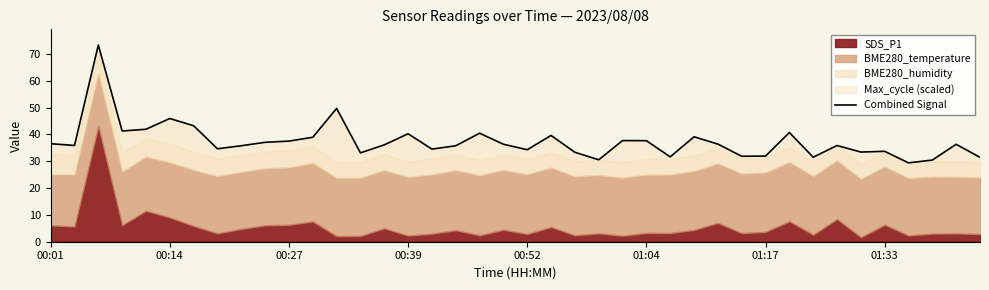

What is the change in value from 25 to 28?

-1.3